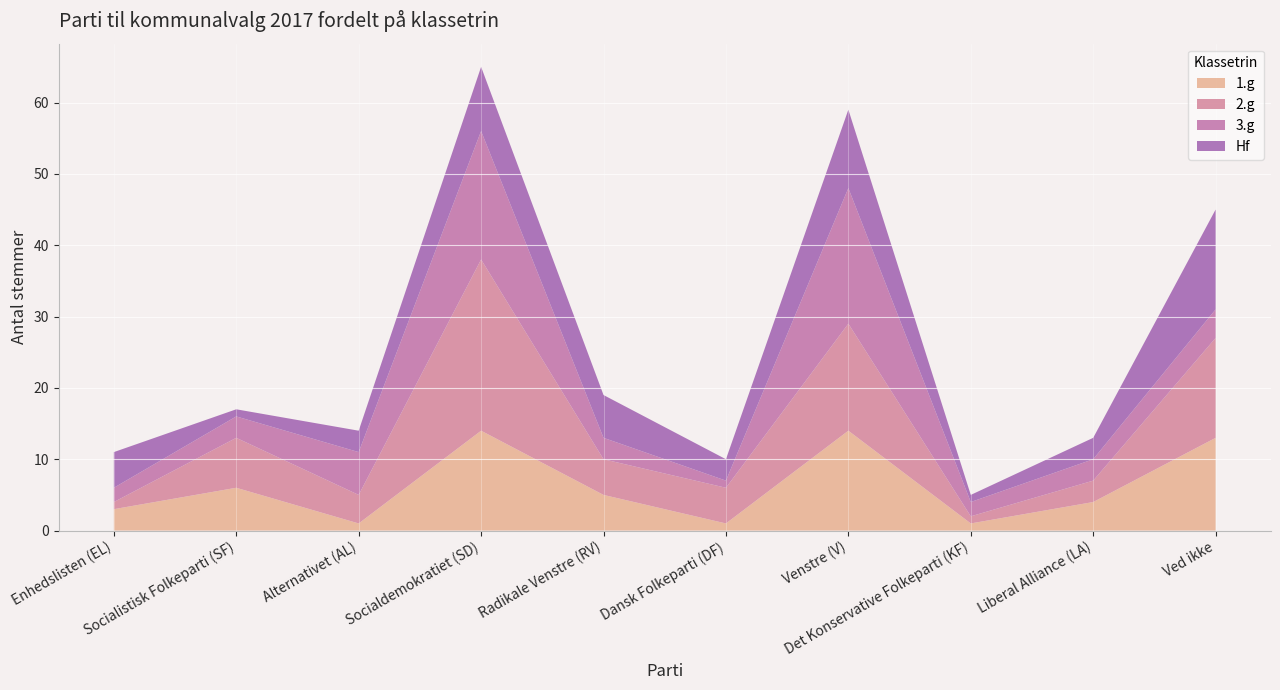

At which category does 1.g reach its first local peak?

Socialistisk Folkeparti (SF)